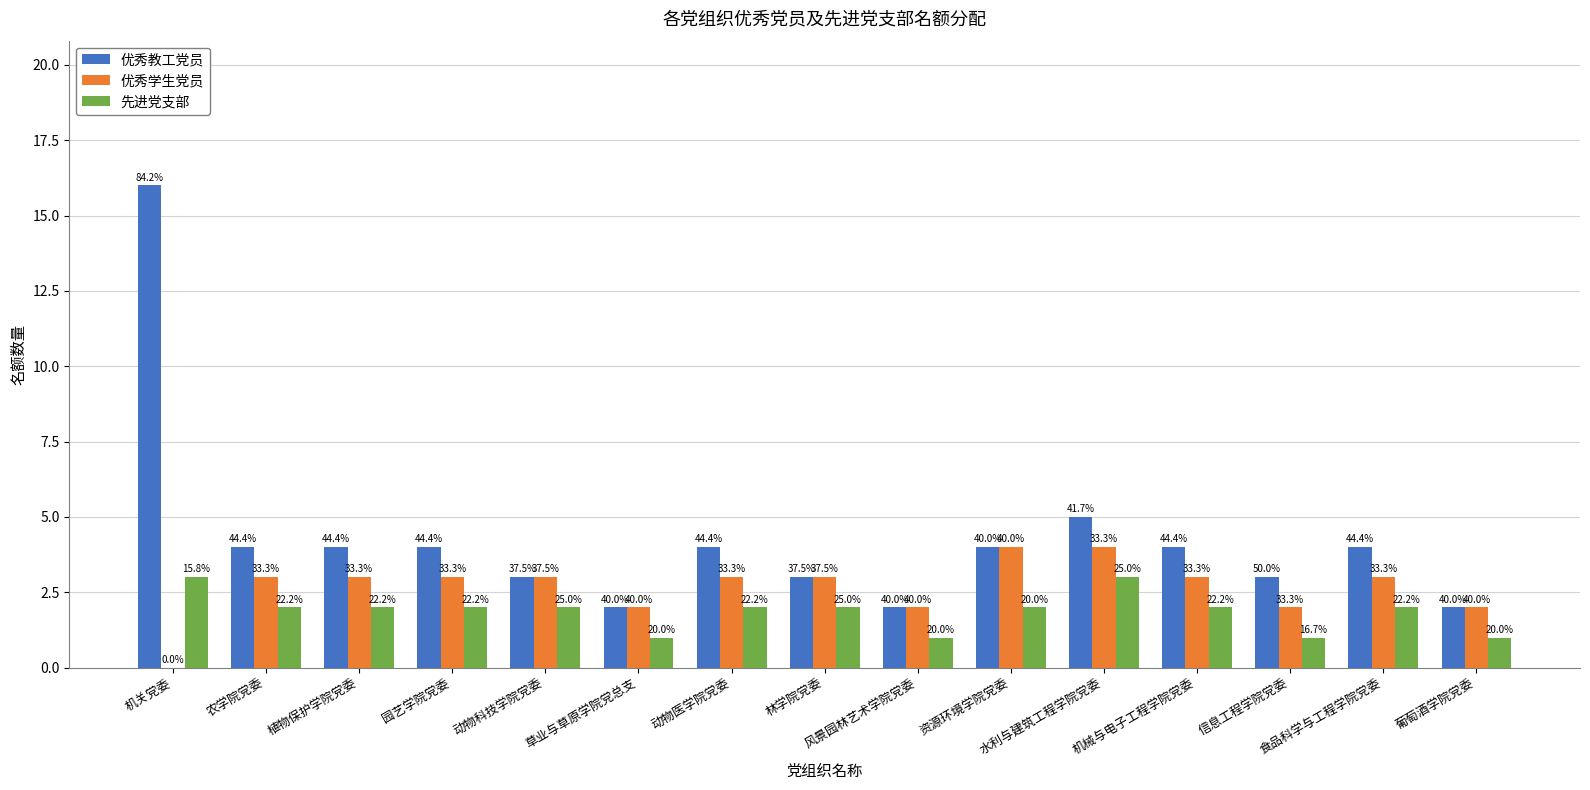

What are all the series names shown in the legend?

优秀教工党员, 优秀学生党员, 先进党支部